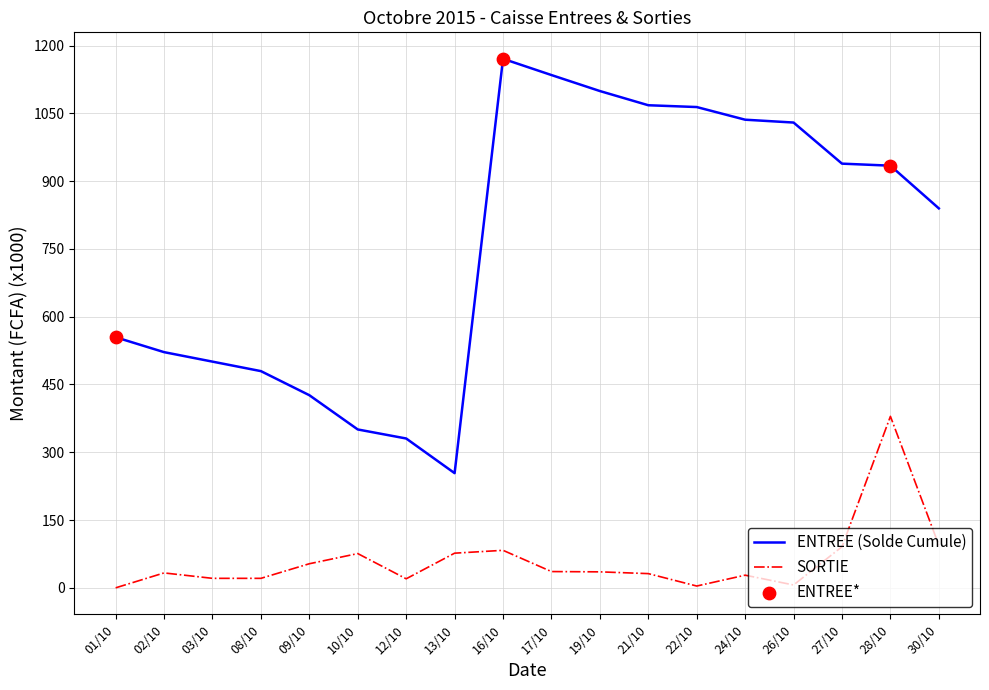

Which series has the widest spread of values?

ENTREE (Solde Cumule)